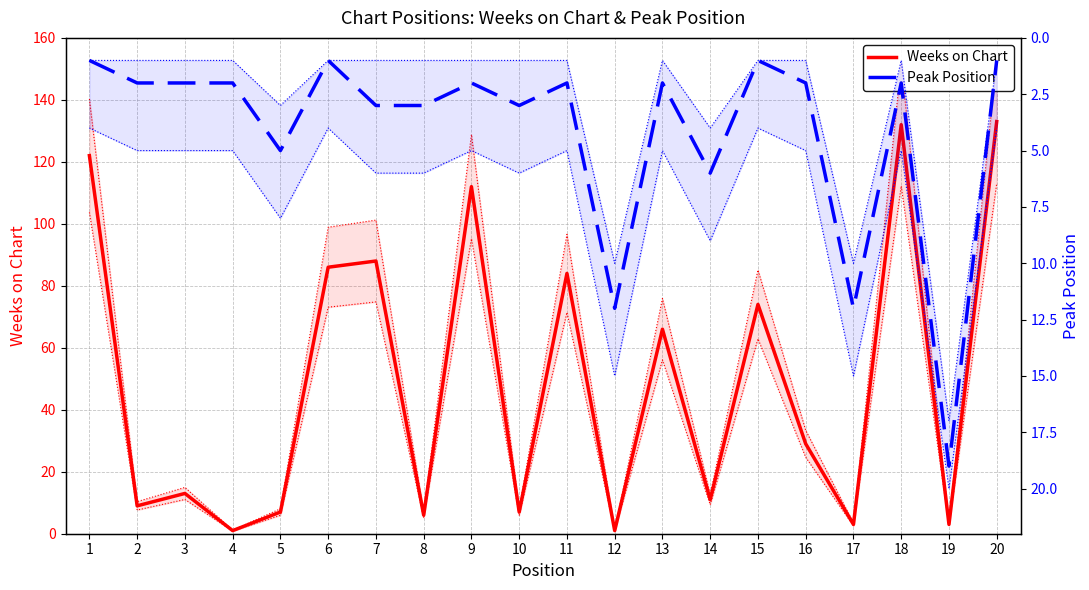

What is the difference between the maximum and minimum values in the Weeks on Chart series?

132